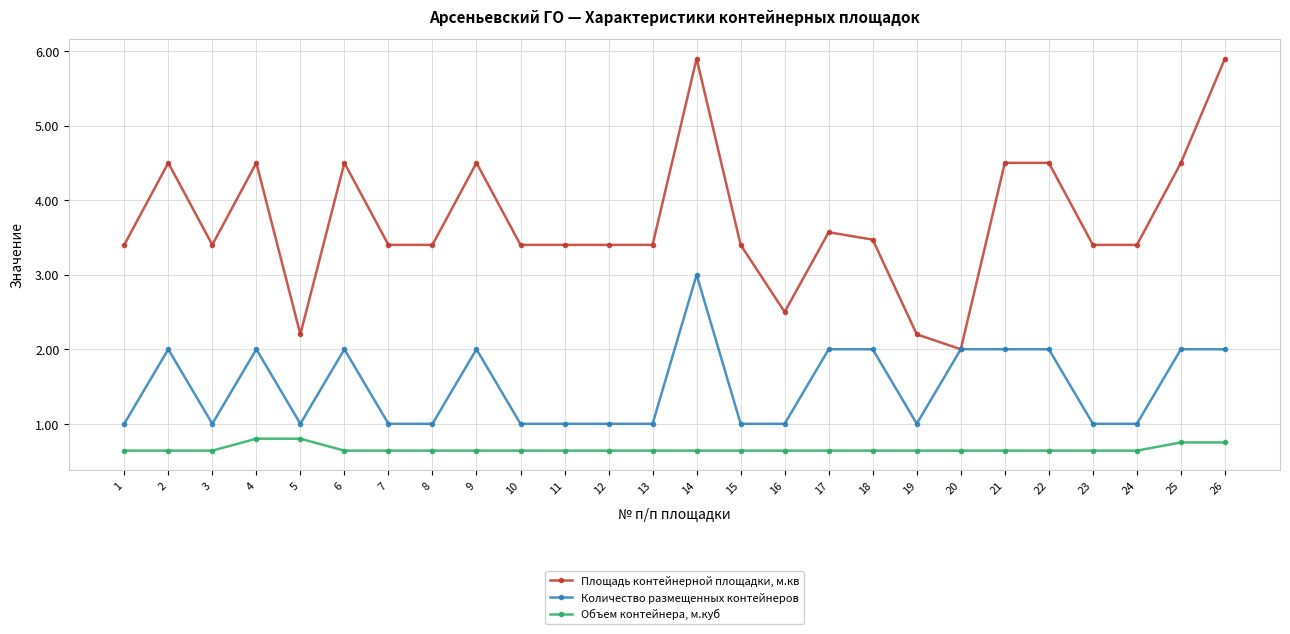

Count the Площадь контейнерной площадки, м.кв values in the range 3 to 4.

13